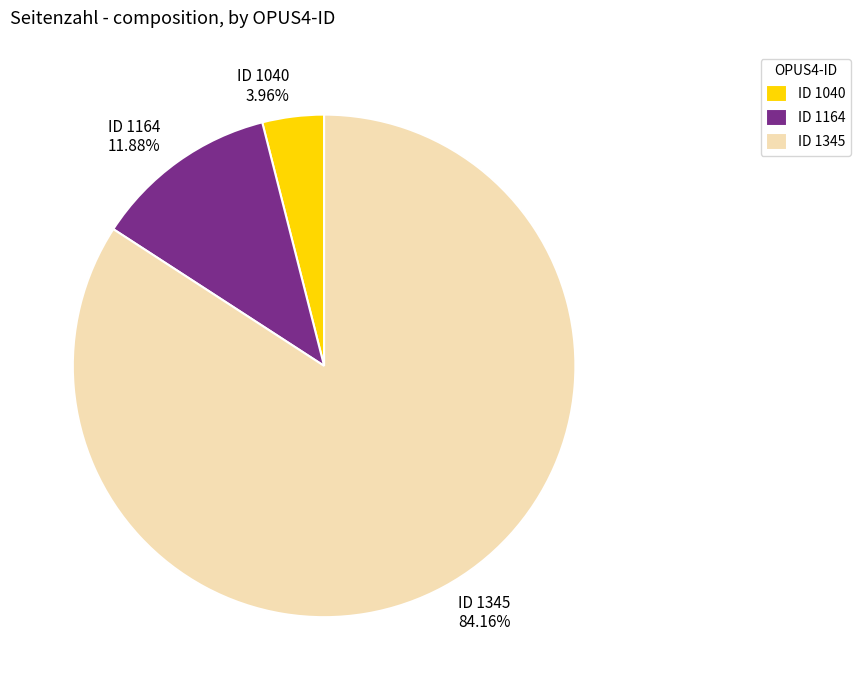

Do ID 1164 11.88% and ID 1040 3.96% together represent more than half of the pie?

No